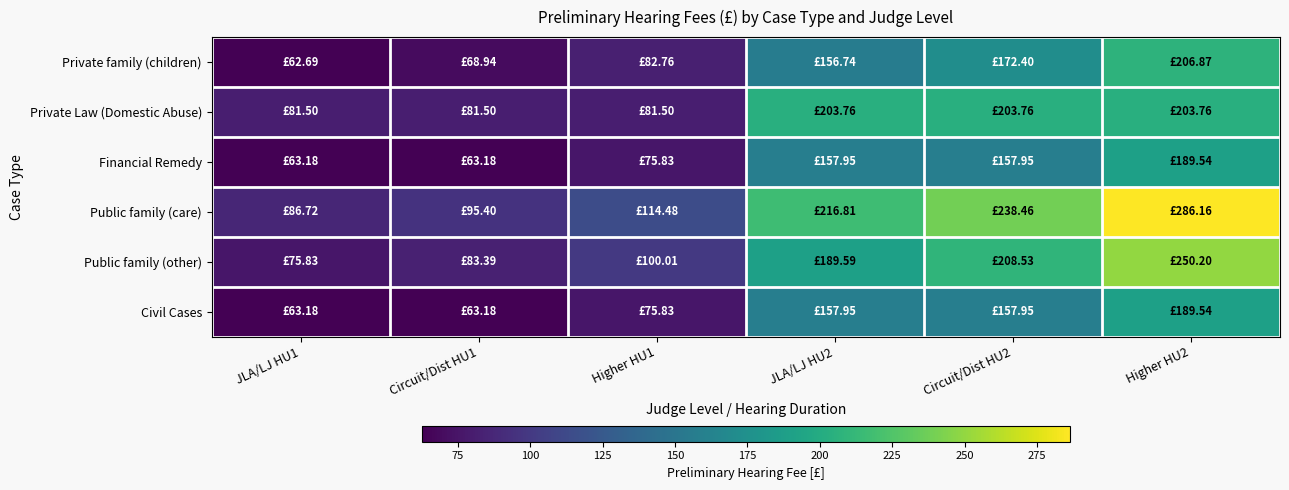

What is the total value across all series at JLA/LJ HU2?

1082.8